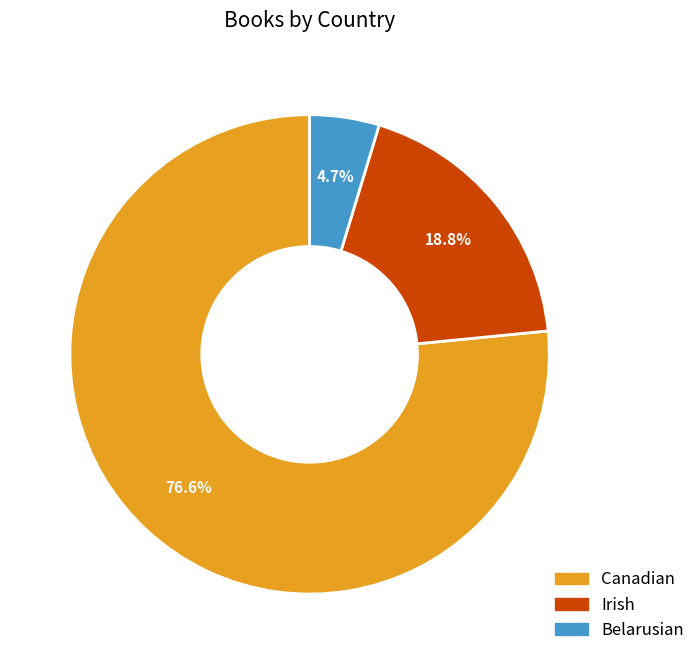

Does any single category account for the majority?

Yes